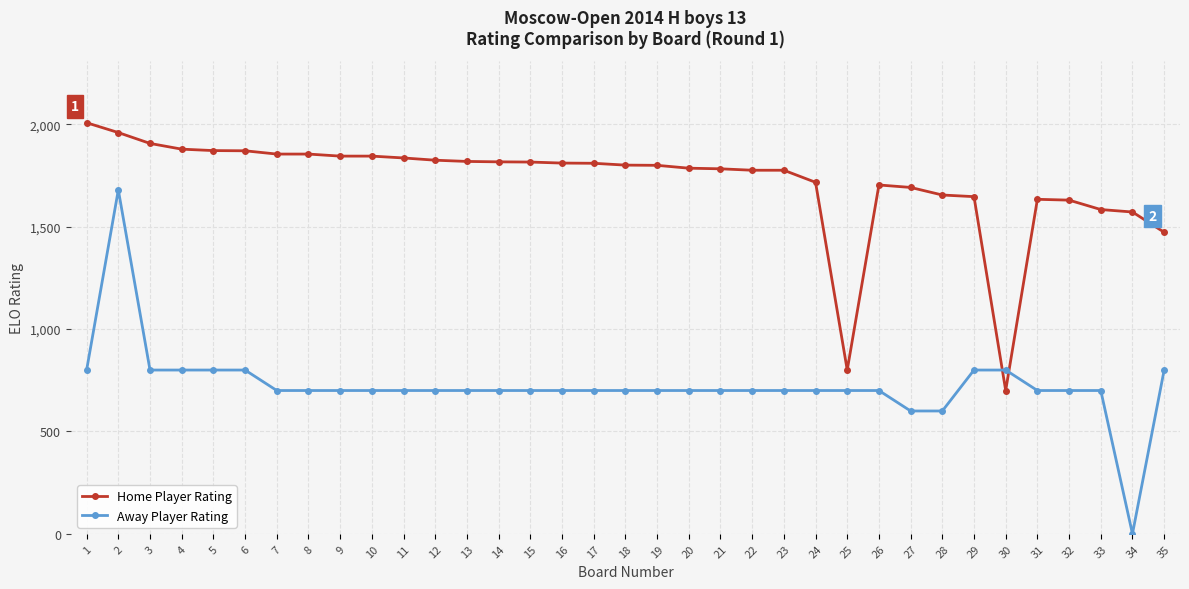

At which label does Away Player Rating reach its peak?

2